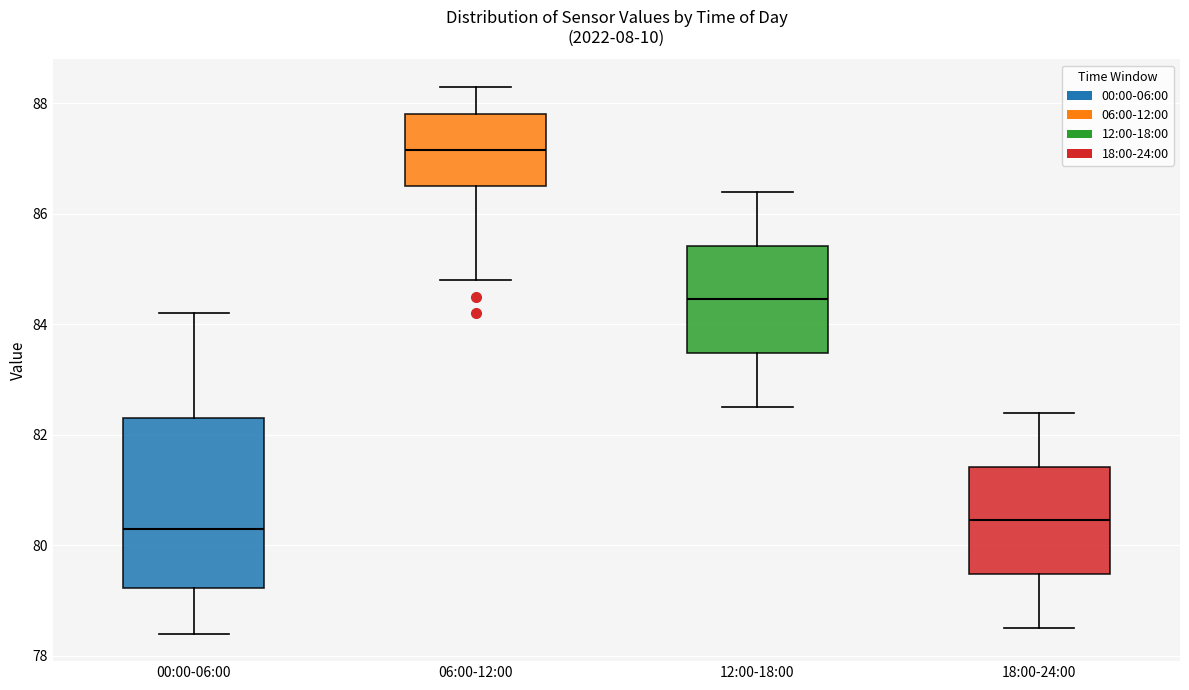

Reading left to right, read every box against the y-axis: the position of its median line, the range the box covers, and the ends of its whiskers. The values are not printed on the chart, so give them approximately, as read against the axis.

00:00-06:00: median 80.4, box 79.2 to 82.4, whiskers 78.4 to 84.2
06:00-12:00: median 87.2, box 86.6 to 87.8, whiskers 84.8 to 88.4
12:00-18:00: median 84.4, box 83.4 to 85.4, whiskers 82.6 to 86.4
18:00-24:00: median 80.4, box 79.4 to 81.4, whiskers 78.6 to 82.4